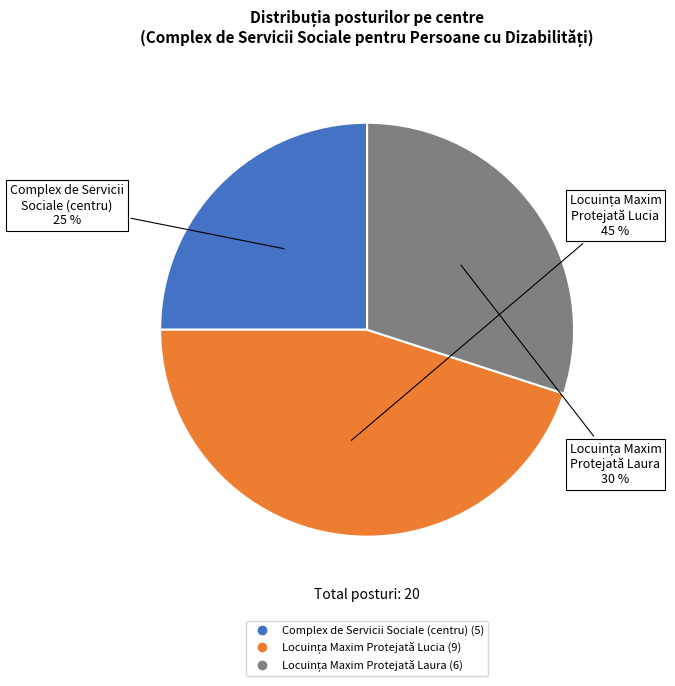

Does Complex de Servicii Sociale (centru) account for over 50% of the chart?

No